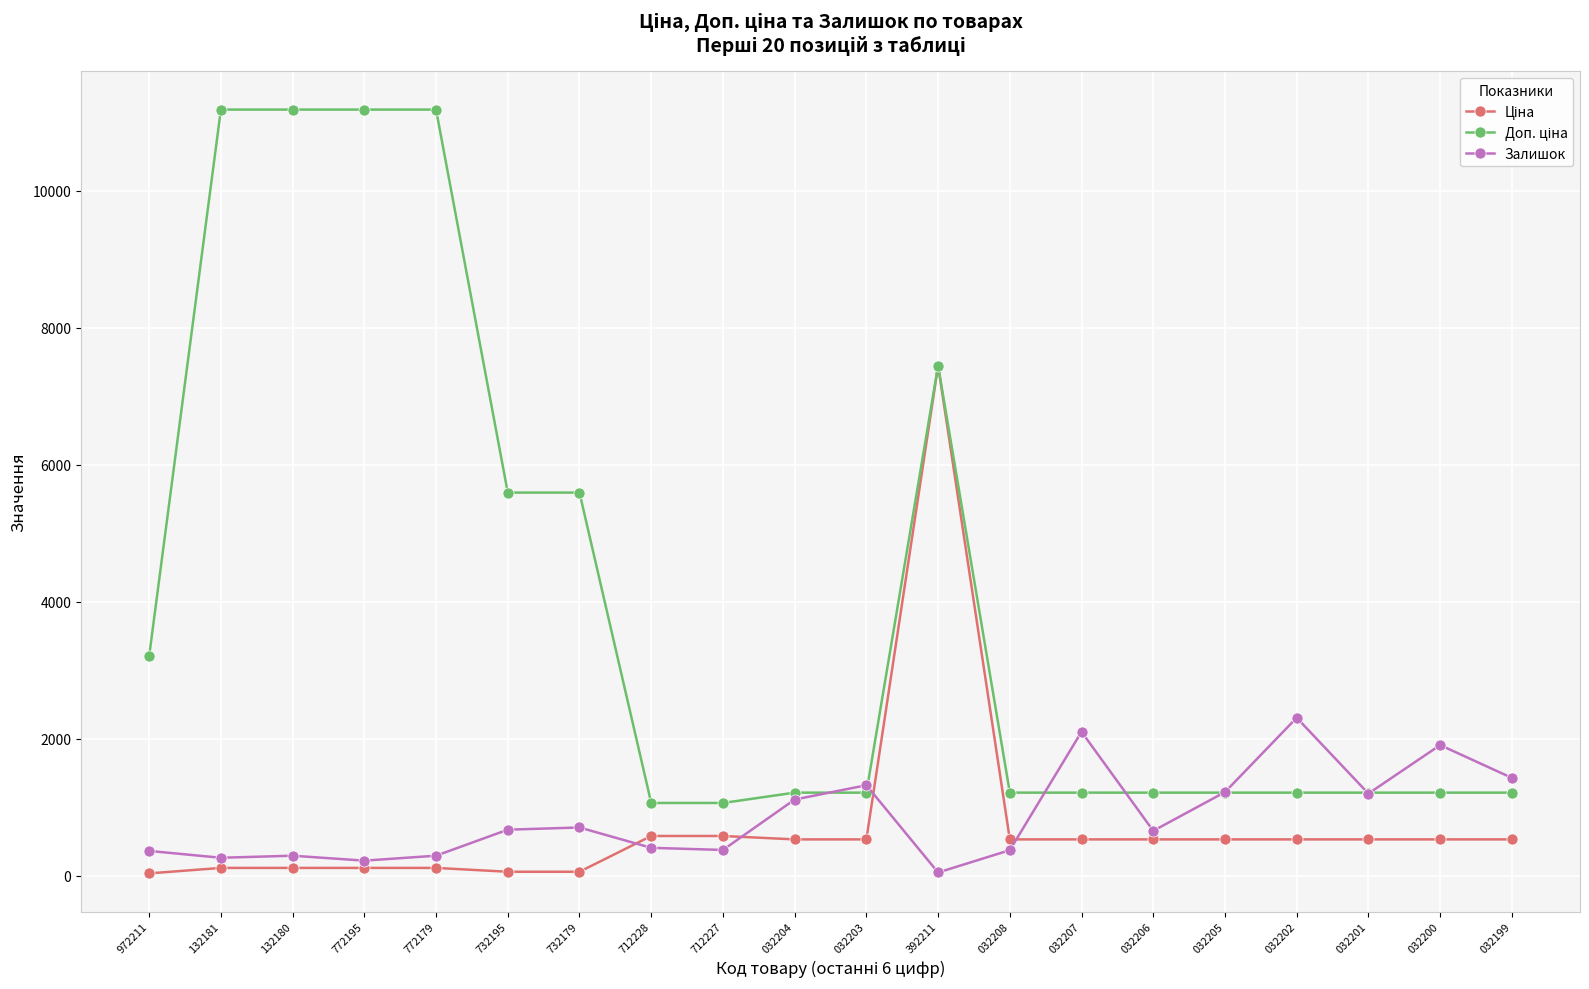

How many categories are shown in the chart?

20